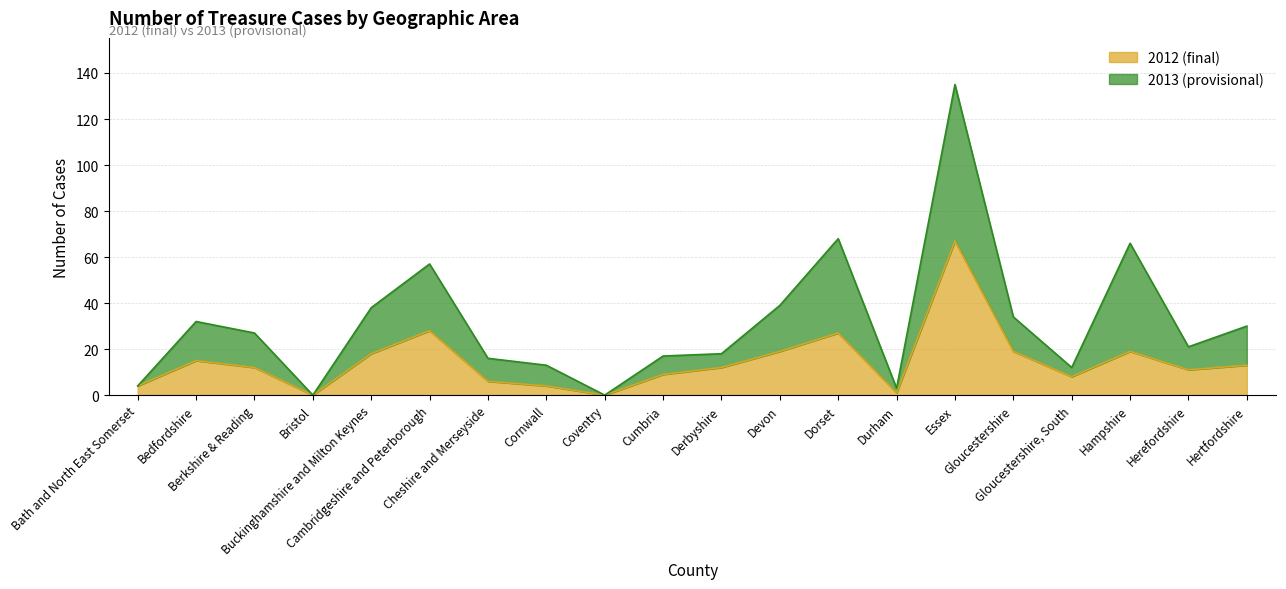

Rank the categories by 2013 (provisional) value from lowest to highest.

Bristol, Coventry, Durham, Bath and North East Somerset, Gloucestershire, South, Cornwall, Cheshire and Merseyside, Cumbria, Derbyshire, Herefordshire, Berkshire & Reading, Hertfordshire, Bedfordshire, Gloucestershire, Buckinghamshire and Milton Keynes, Devon, Cambridgeshire and Peterborough, Hampshire, Dorset, Essex